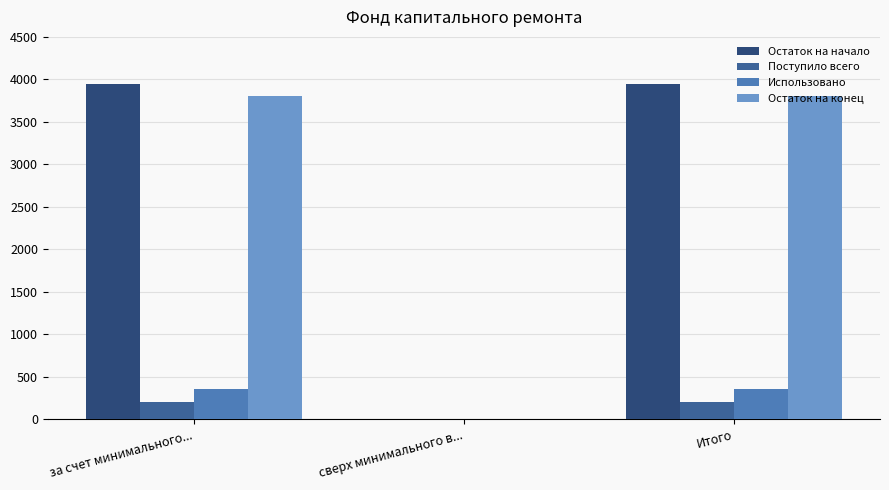

Reading left to right, transcribe all the data shown in this chart.

Остаток на начало: за счет минимального...=3951.2	сверх минимального в...=0.0	Итого=3951.2
Поступило всего: за счет минимального...=201.8	сверх минимального в...=0.0	Итого=201.8
Использовано: за счет минимального...=353.9	сверх минимального в...=0.0	Итого=353.9
Остаток на конец: за счет минимального...=3799.1	сверх минимального в...=0.0	Итого=3799.1